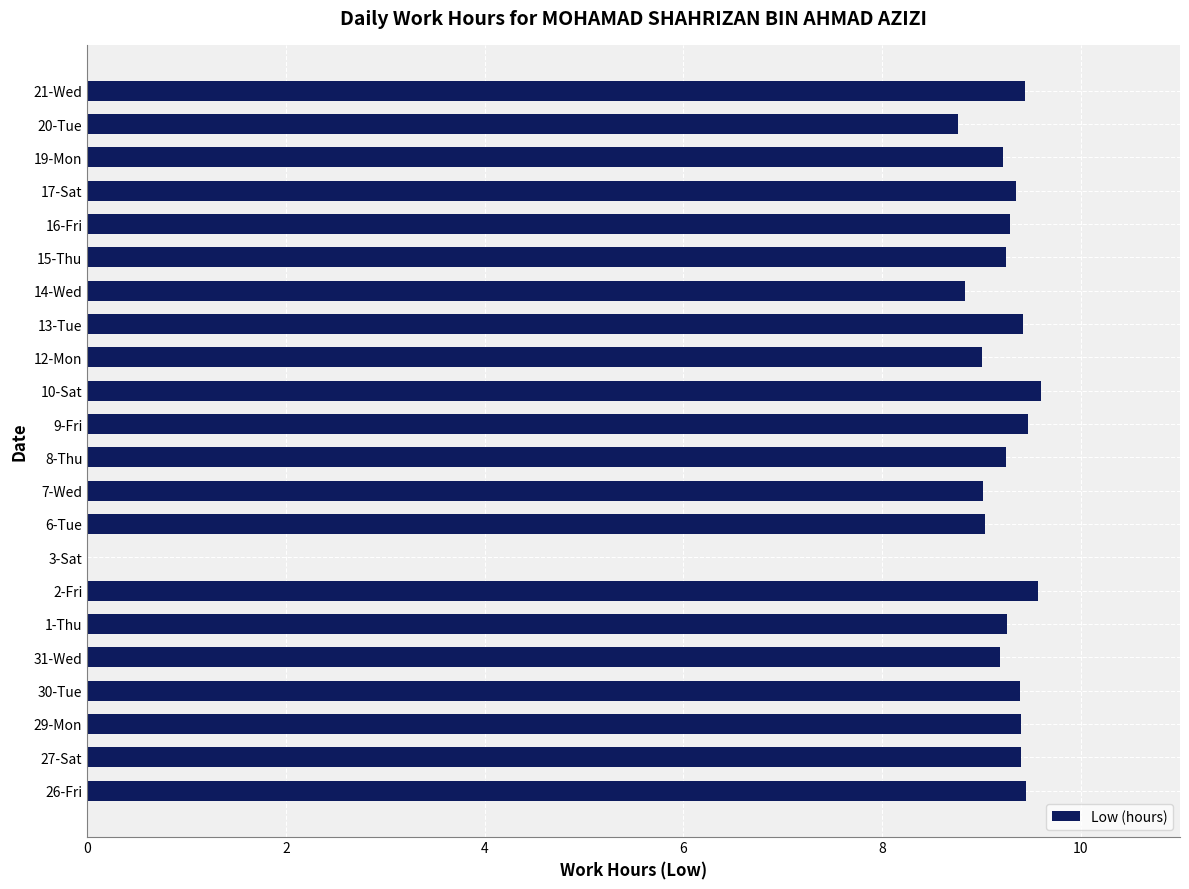

What is the maximum value shown in the chart?

9.6